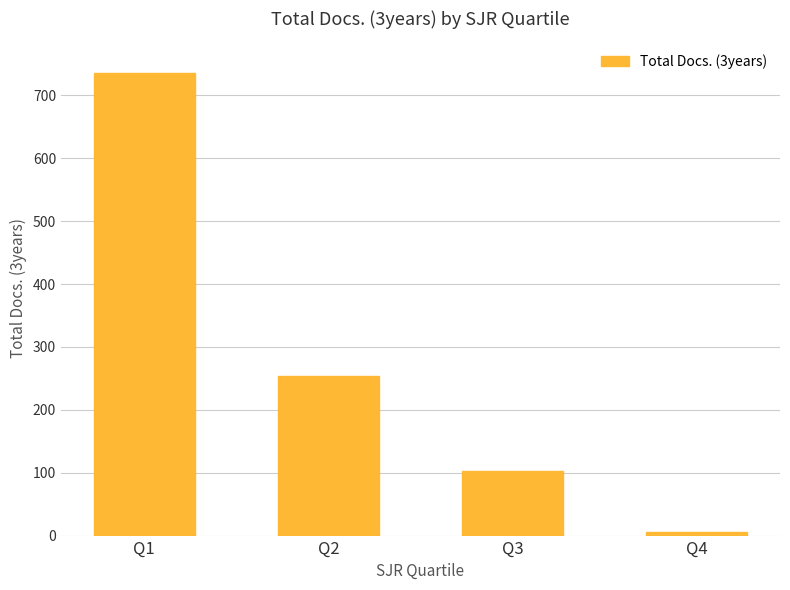

Between Q3 and Q4, which is larger?

Q3